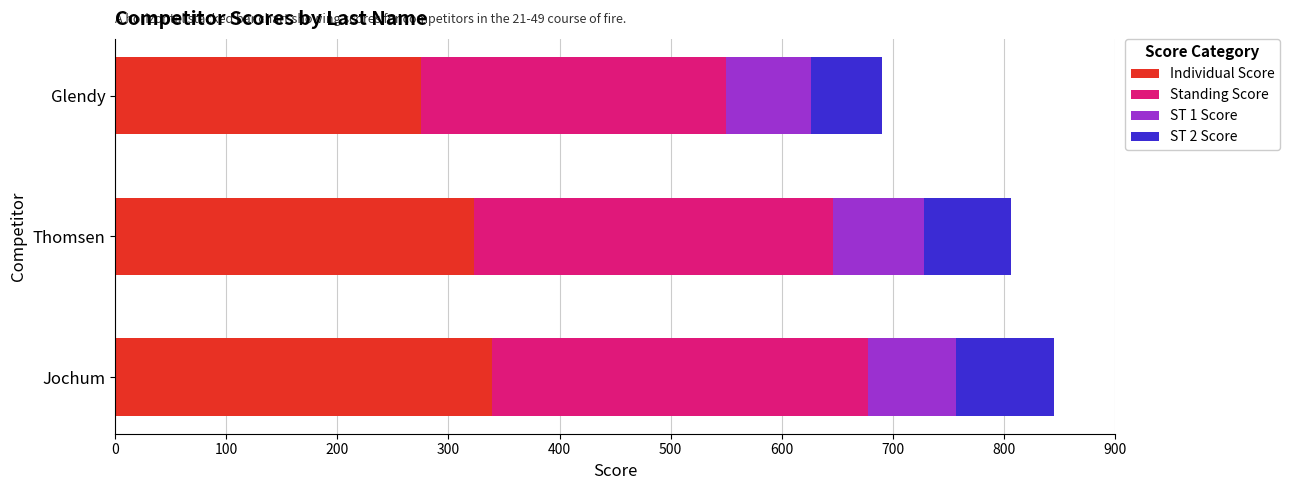

Which category has the lowest value in the Individual Score series?

Glendy